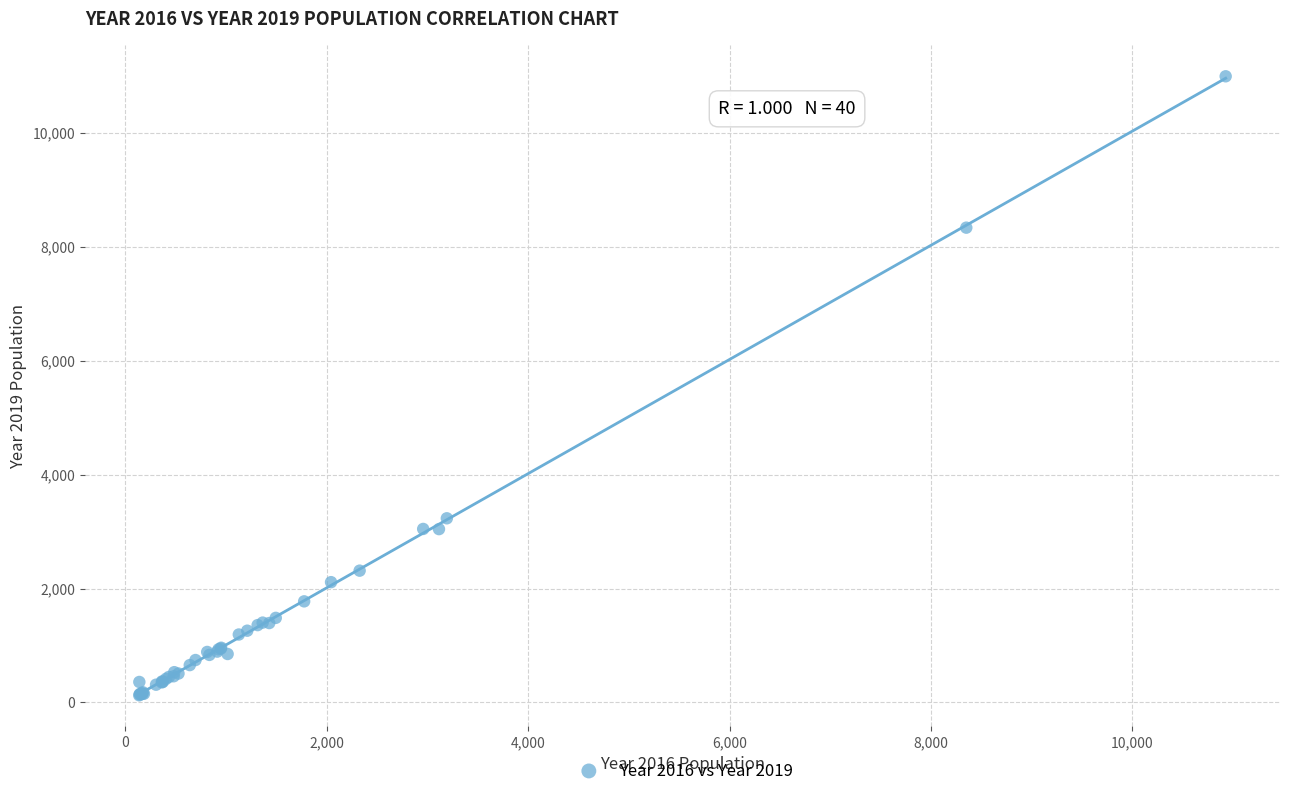

What Y value in the scatter plot is closest to 5559?

3233